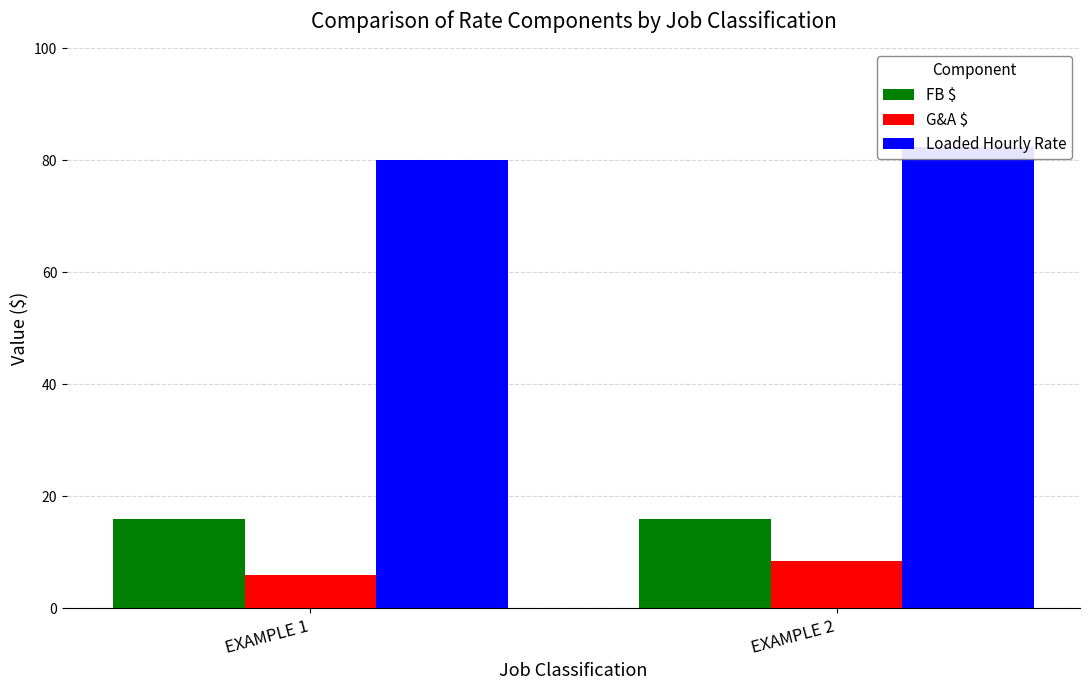

How many values in the G&A $ series exceed 8?

1